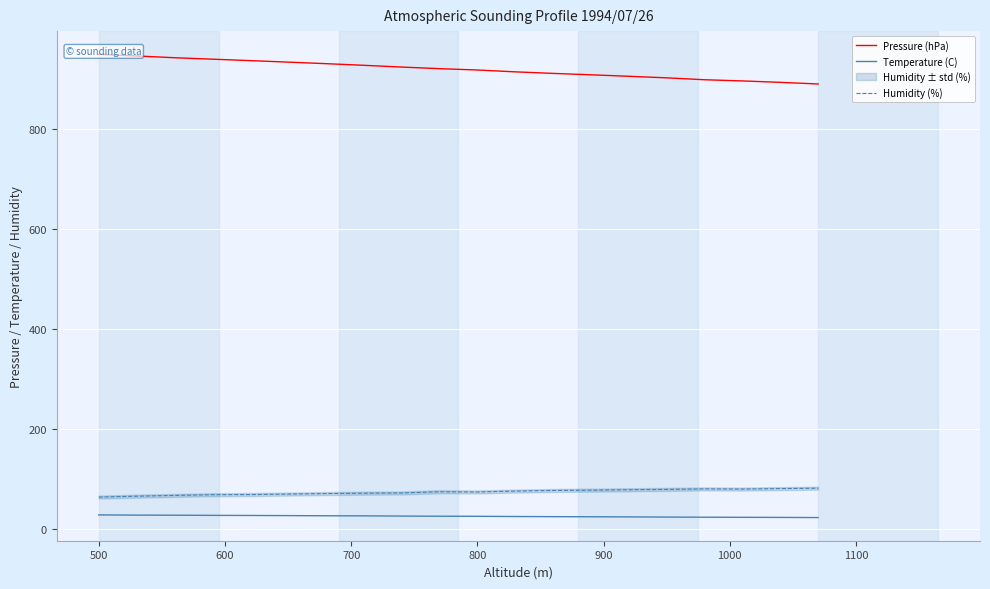

The value of Temperature (C) at 800 is 24.5. True or false?

True